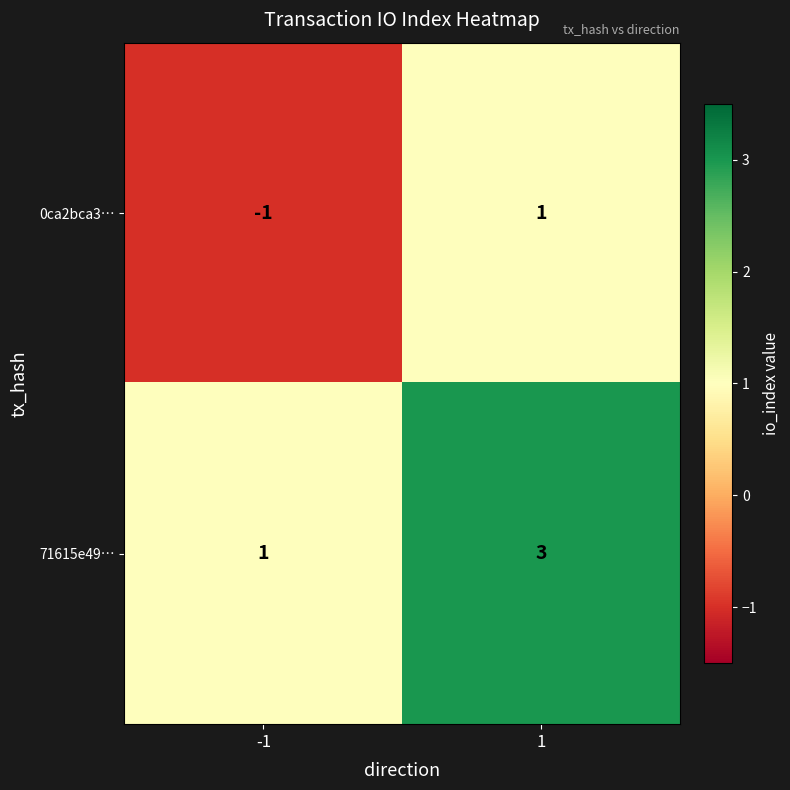

Count the number of data series in this chart.

2